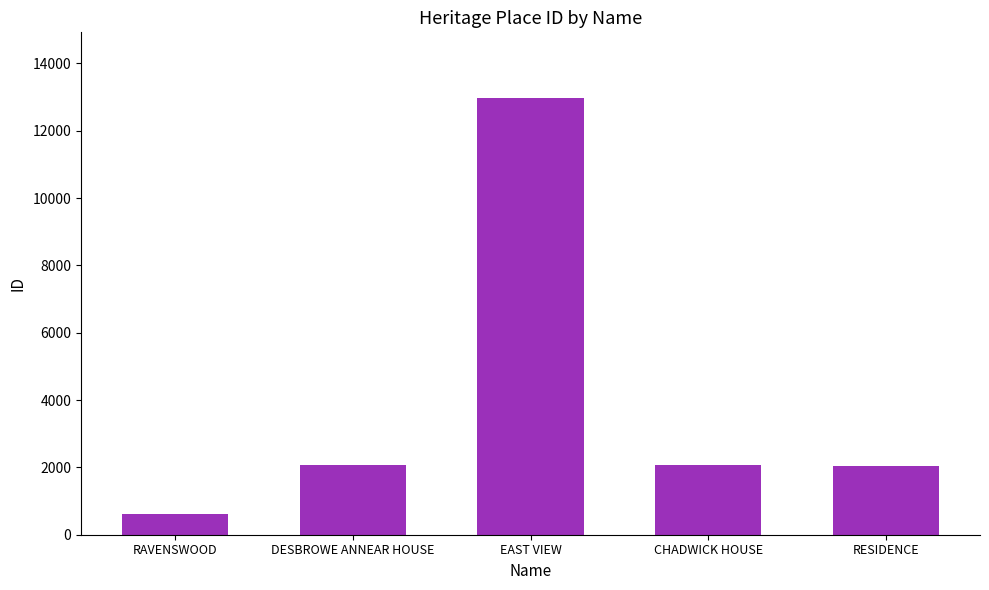

Which category has the lowest value across all series?

RAVENSWOOD